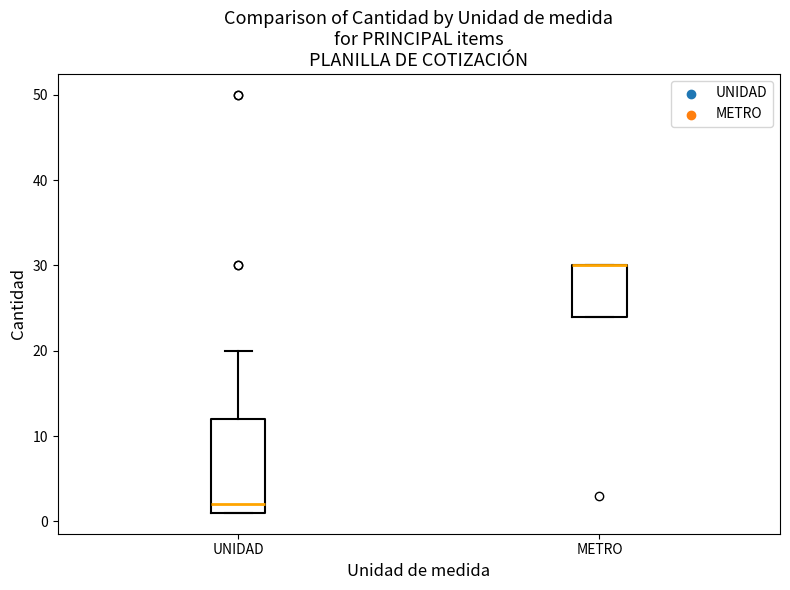

Comparing the boxes themselves (not the whiskers), which one is the tallest?

UNIDAD